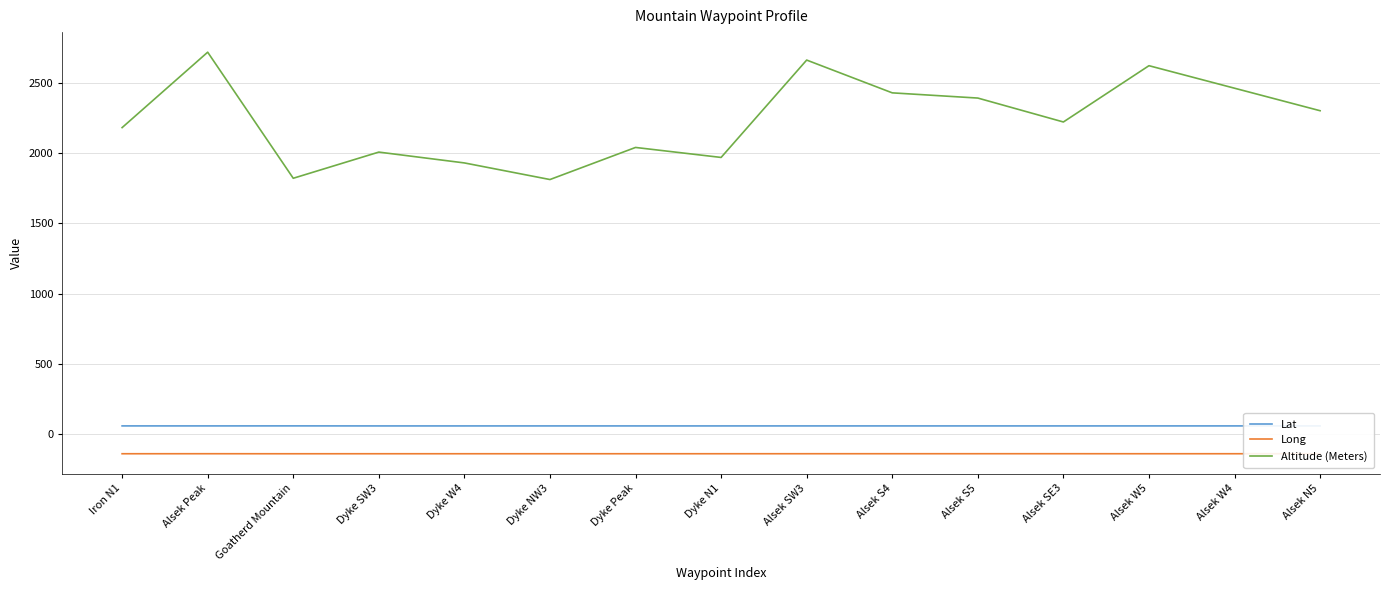

In Altitude (Meters), how many points are lower than both neighbors (excluding endpoints)?

4